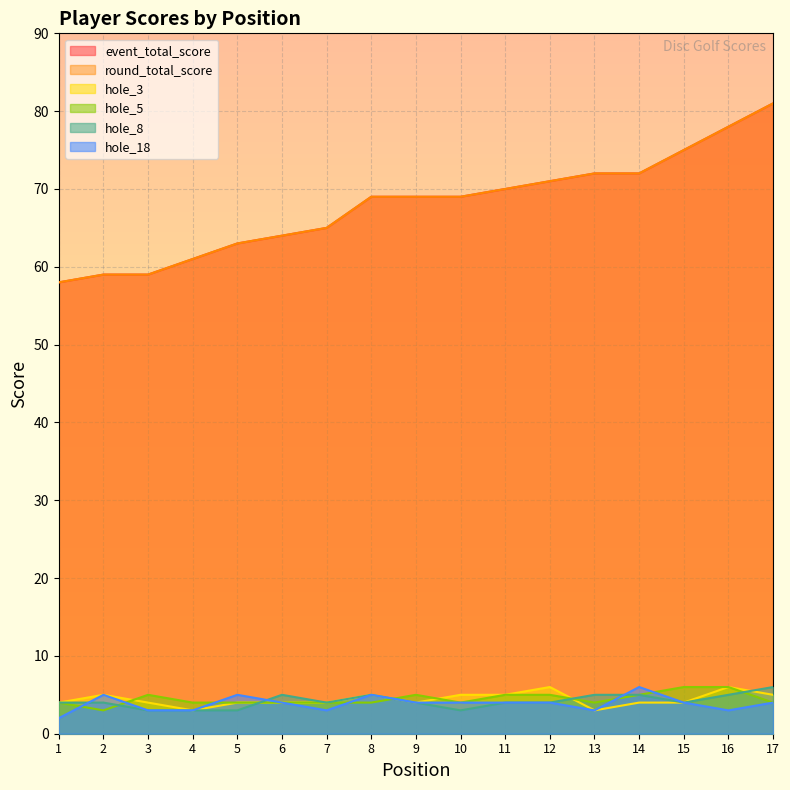

What is the difference between the round_total_score values at 15 and 13?

3